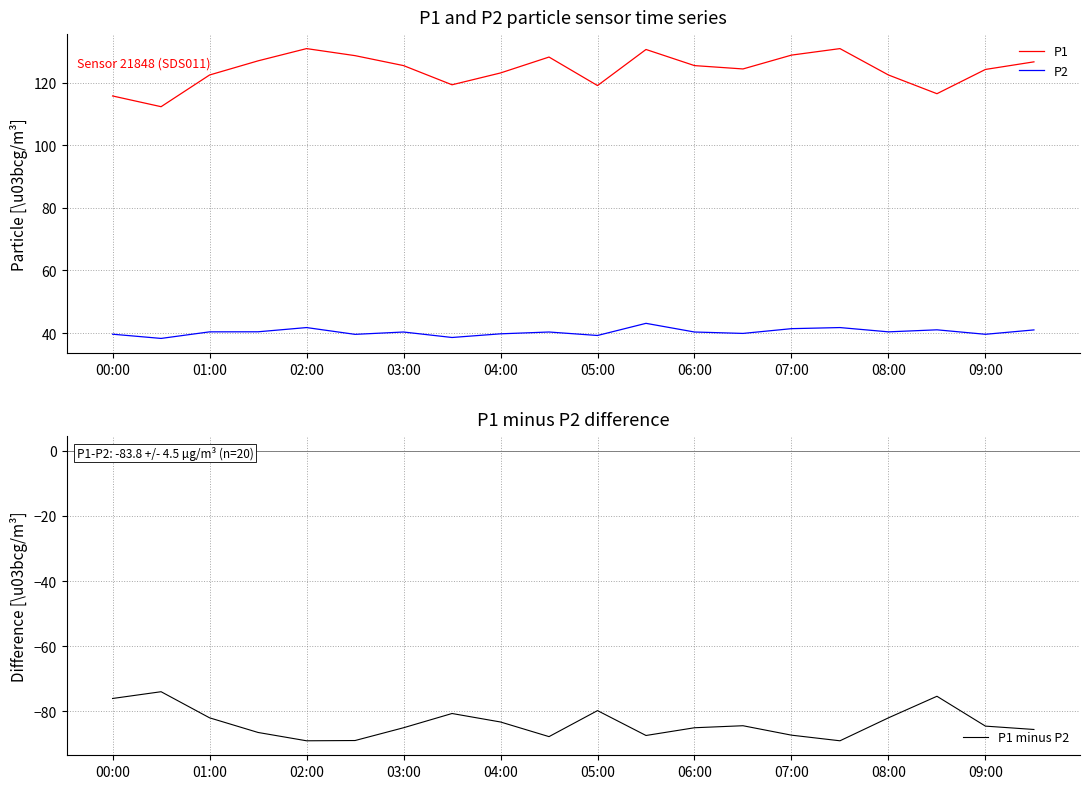

How many data points in P2 are less than 40?

8